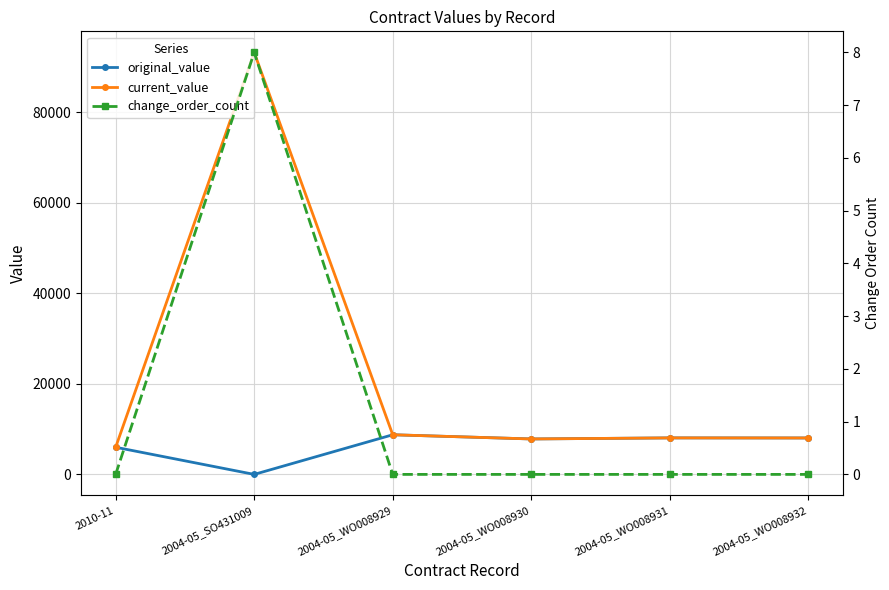

What position from the right is 2004-05_SO431009?

5